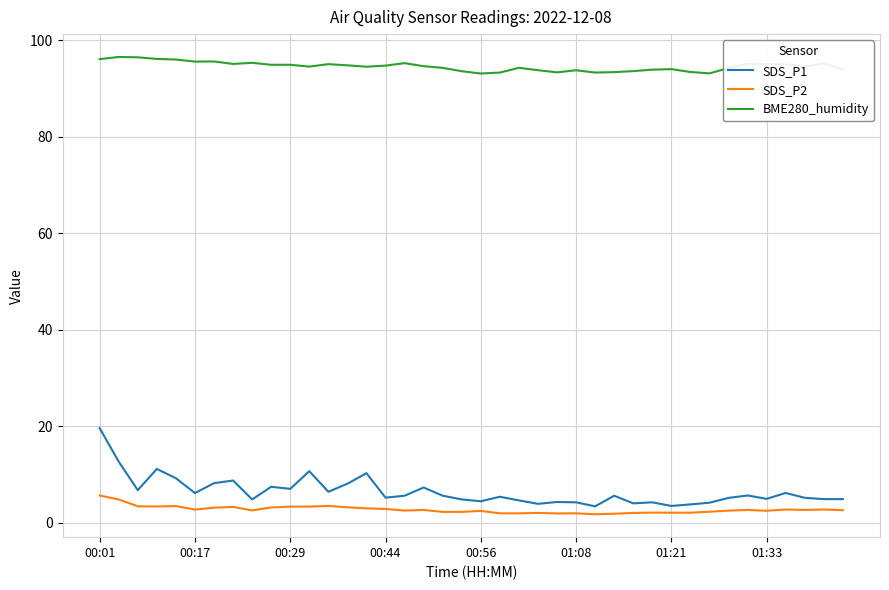

Which series has the largest total across all categories?

BME280_humidity